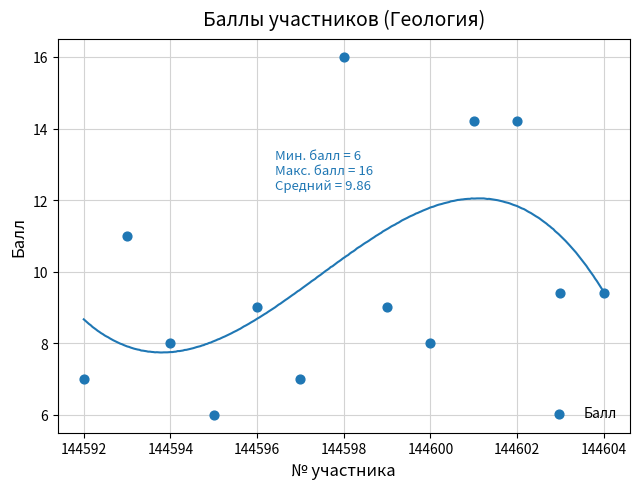

What is the range of X values (max minus min)?

12.0